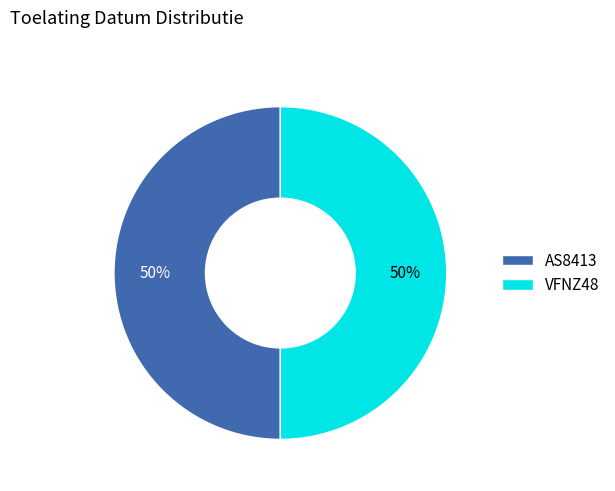

To the nearest percent, what percentage of the pie is VFNZ48?

50%